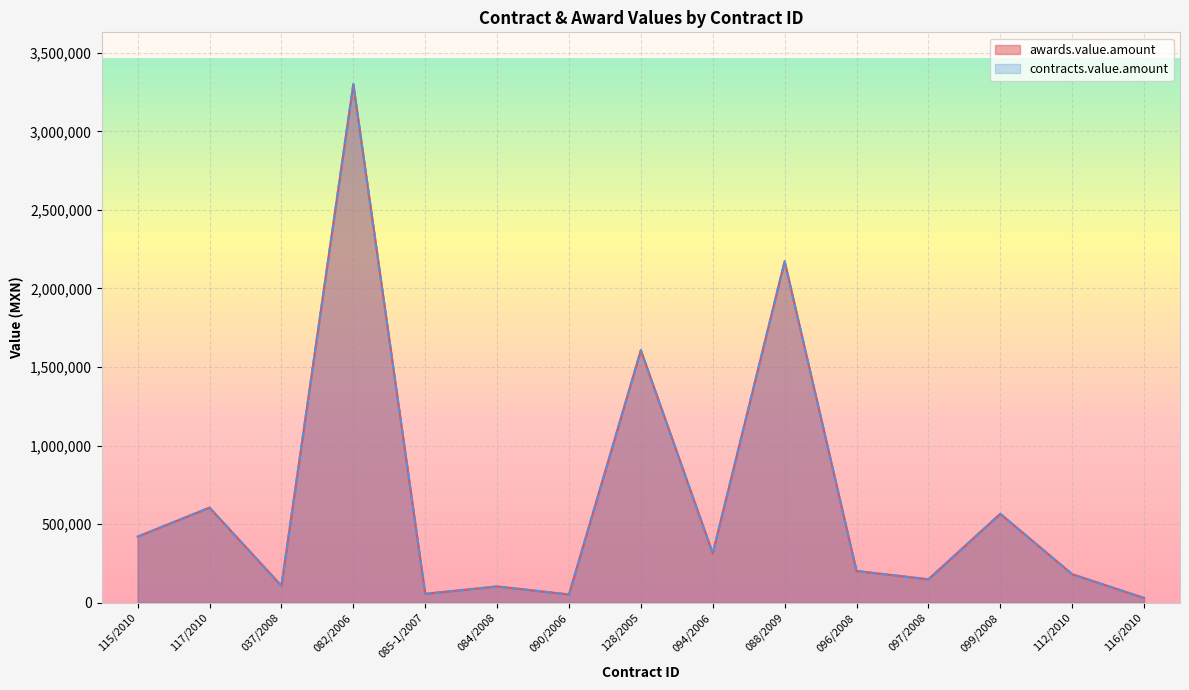

Reading left to right, list all the values displayed in this chart.

awards.value.amount: 115/2010=421102.2	117/2010=605195.2	037/2008=107826.6	082/2006=3300000.0	085-1/2007=56604.6	084/2008=103662.6	090/2006=52707.6	128/2005=1606955.7	094/2006=315000.0	088/2009=2172791.5	096/2008=202093.6	097/2008=149106.2	099/2008=565821.4	112/2010=181504.9	116/2010=30601.6
contracts.value.amount: 115/2010=421102.2	117/2010=605195.2	037/2008=107826.6	082/2006=3300000.0	085-1/2007=56604.6	084/2008=103662.6	090/2006=52707.6	128/2005=1606955.7	094/2006=315000.0	088/2009=2172791.5	096/2008=202093.6	097/2008=149106.2	099/2008=565821.4	112/2010=181504.9	116/2010=30601.6